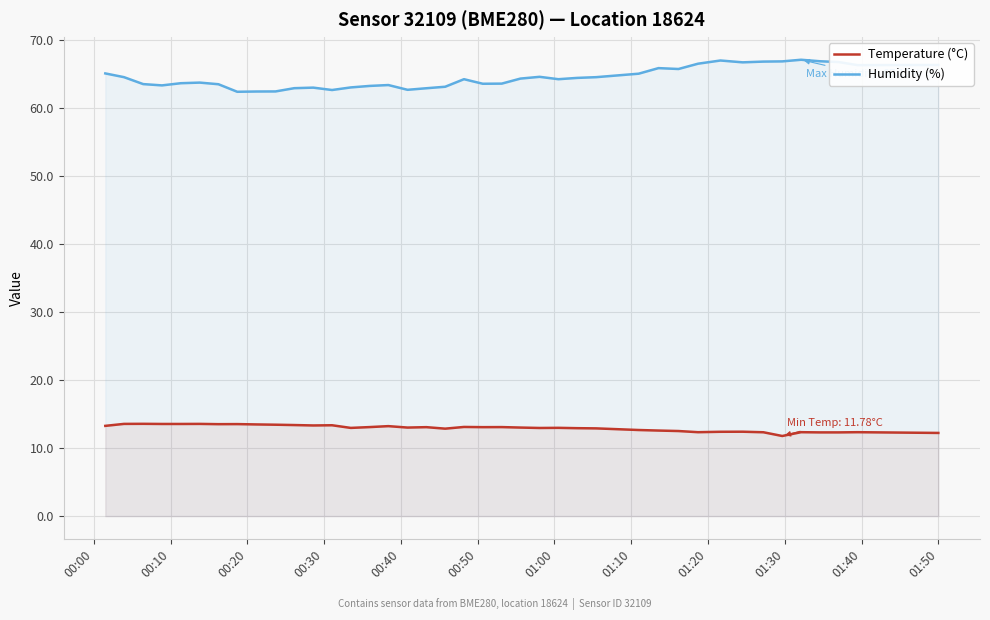

Which series has the largest total across all categories?

Humidity (%)